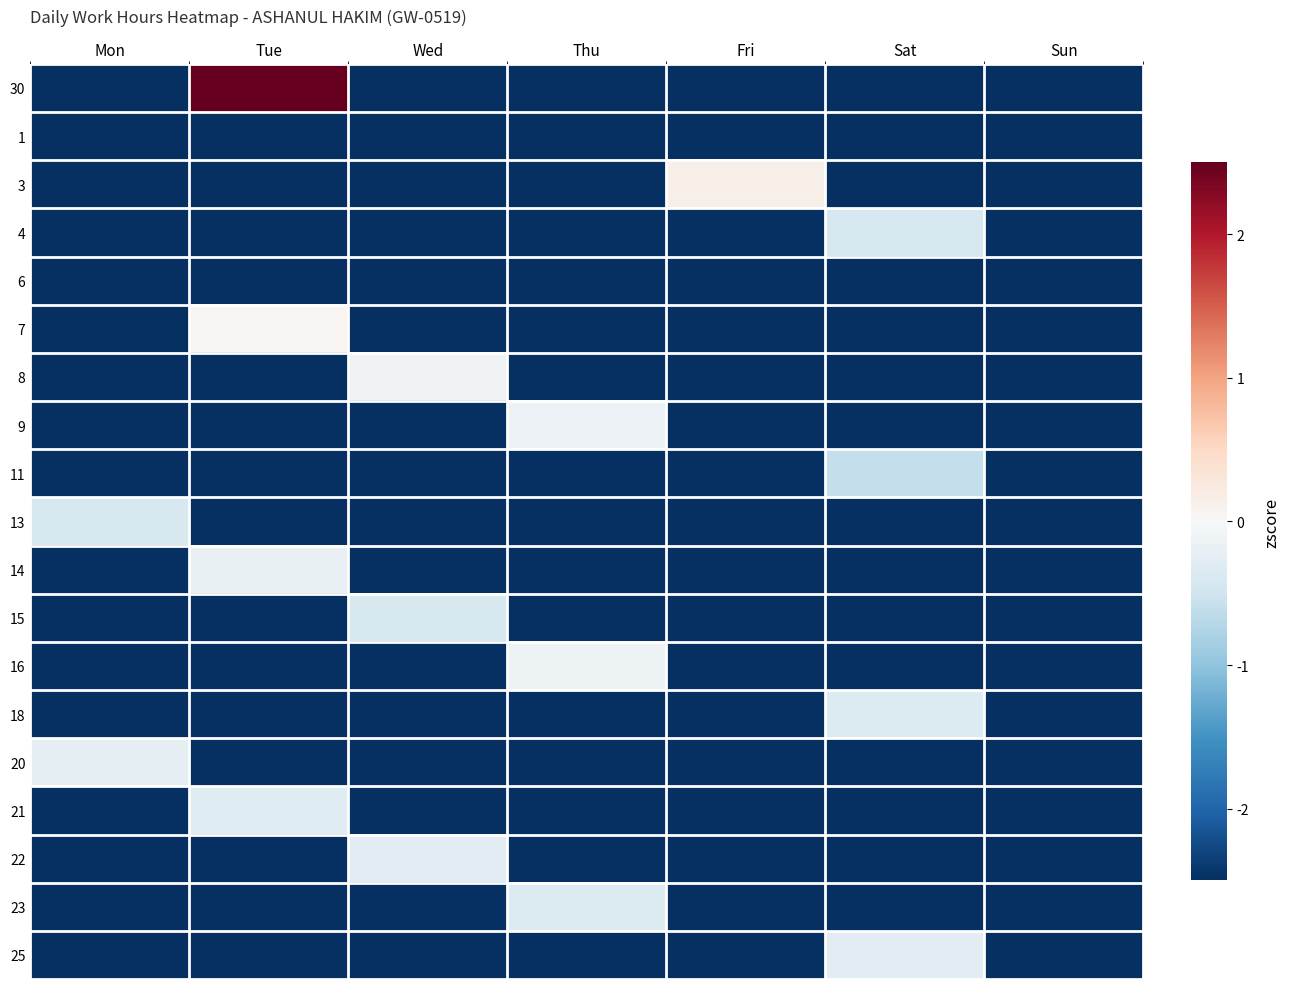

At which category is the sum across all series the highest?

Tue